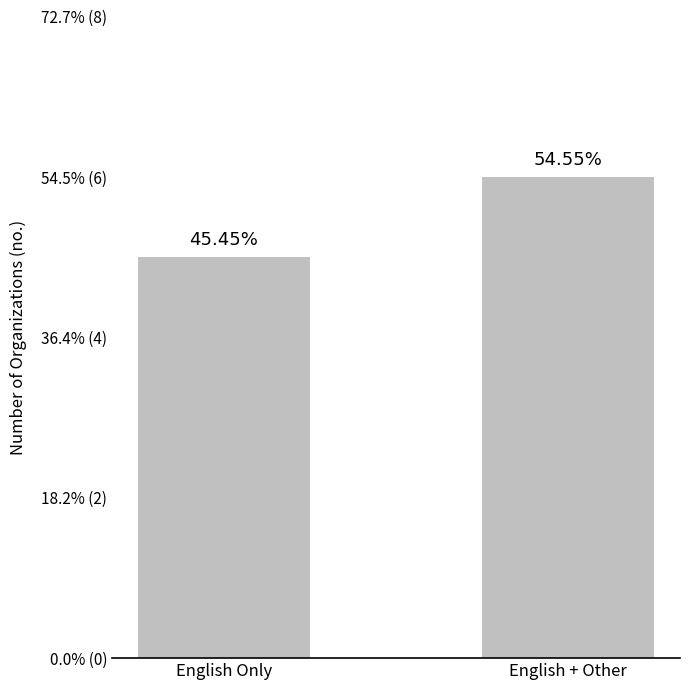

How many distinct data groups are displayed?

1